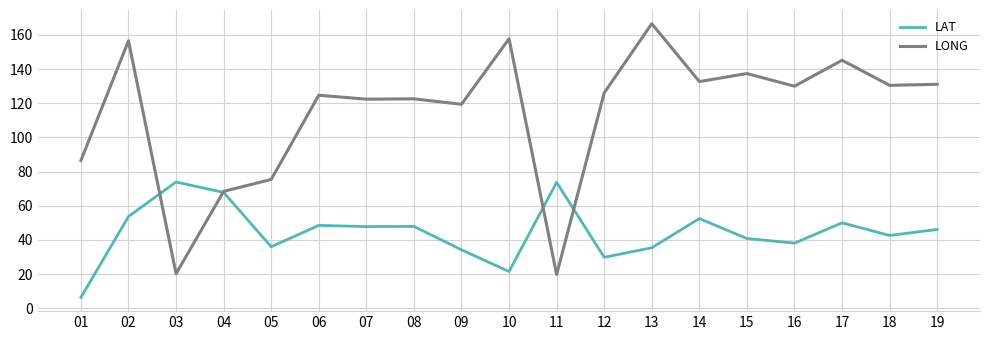

Is it true that LAT equals 73.3 at 14?

False